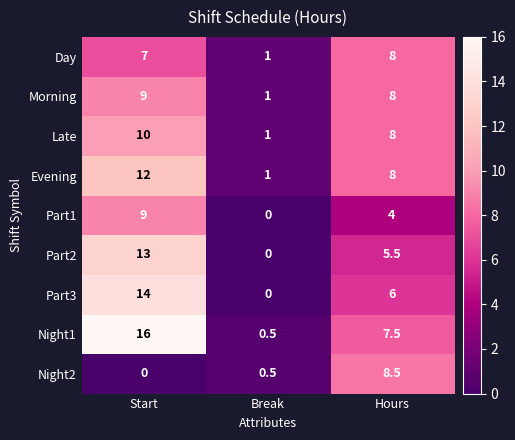

How many series are shown in this chart?

9